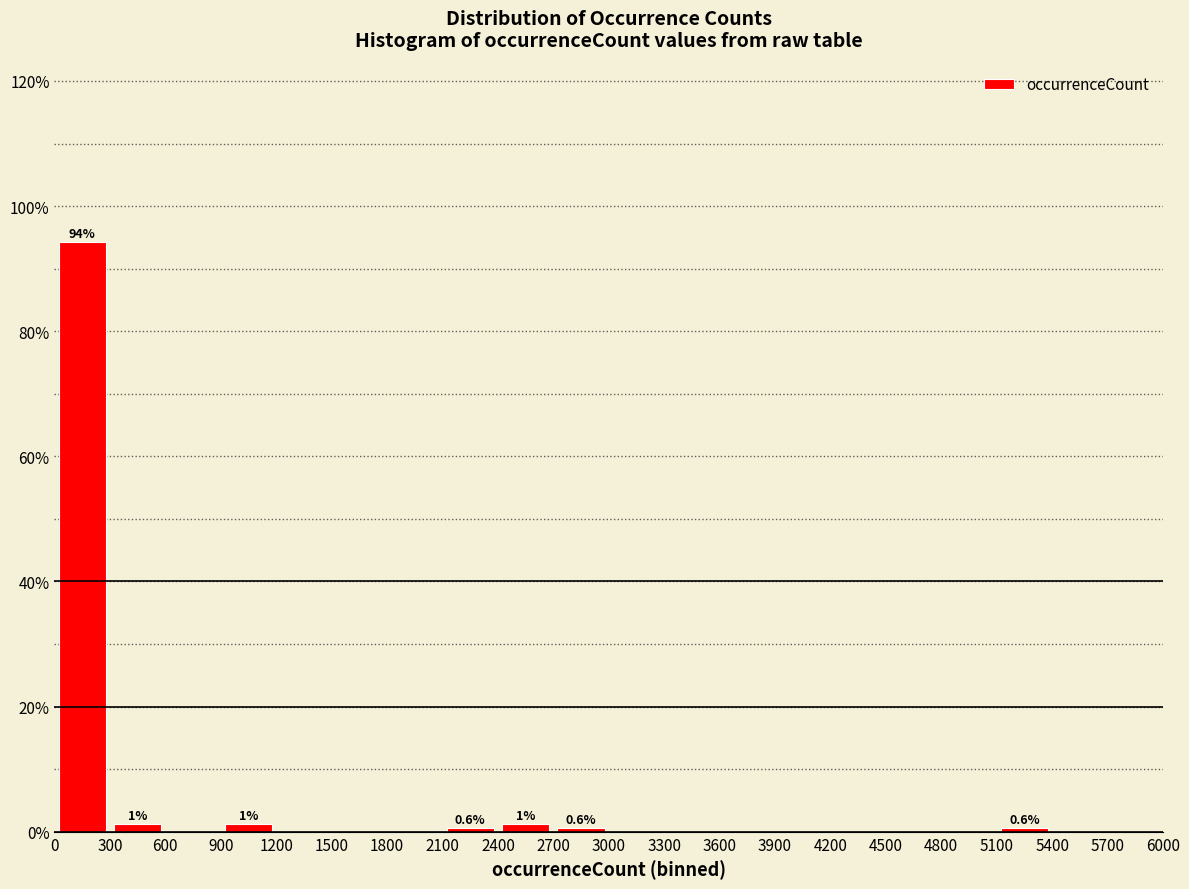

Over which range of the x-axis is the bar tallest?

0 to 300